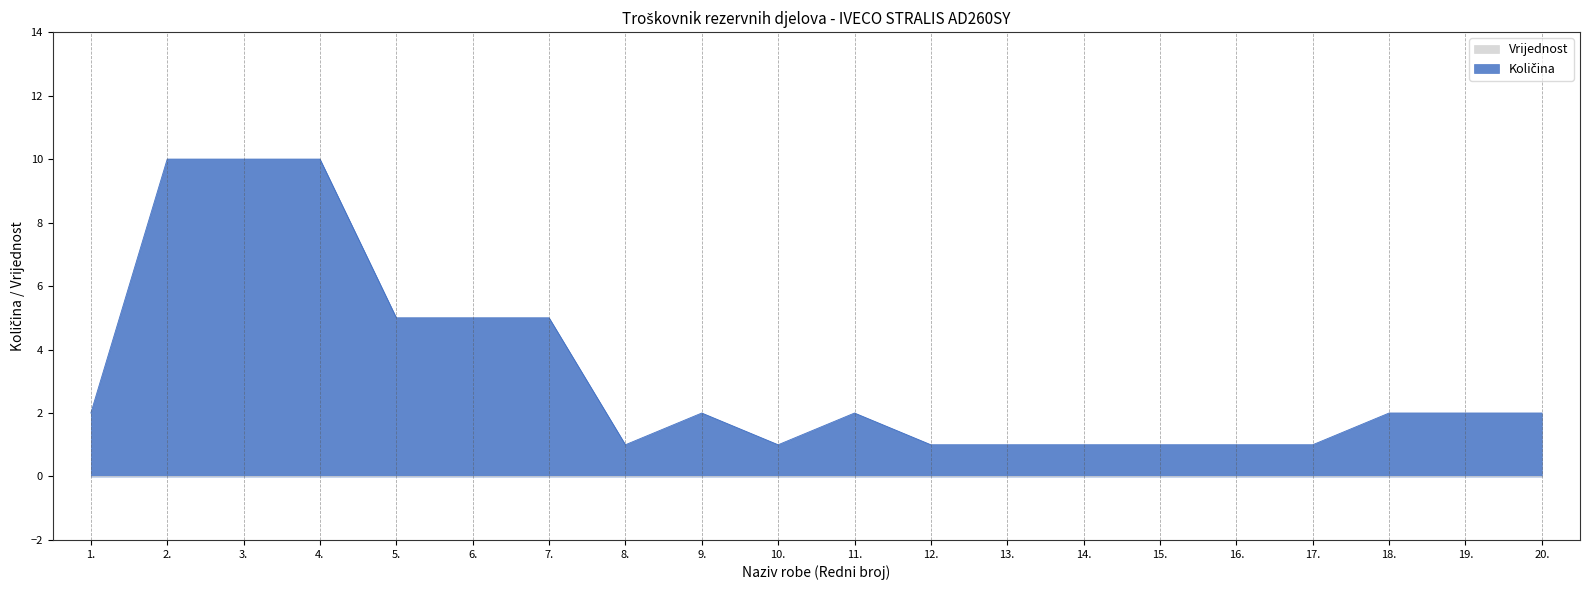

What is the total value across all series at 7.?

5